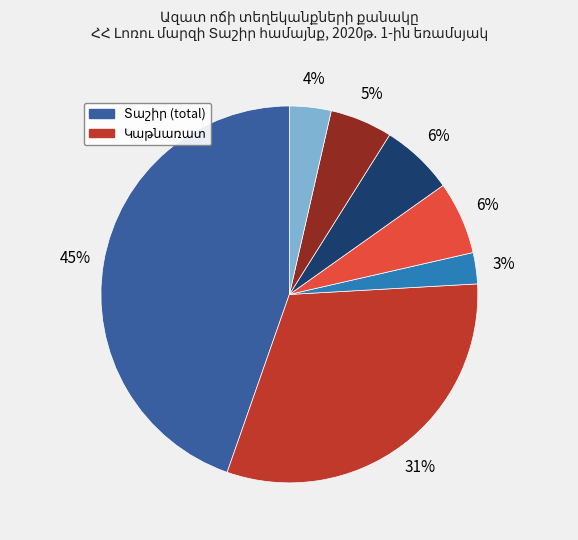

Is there any slice that represents more than half of the pie?

No